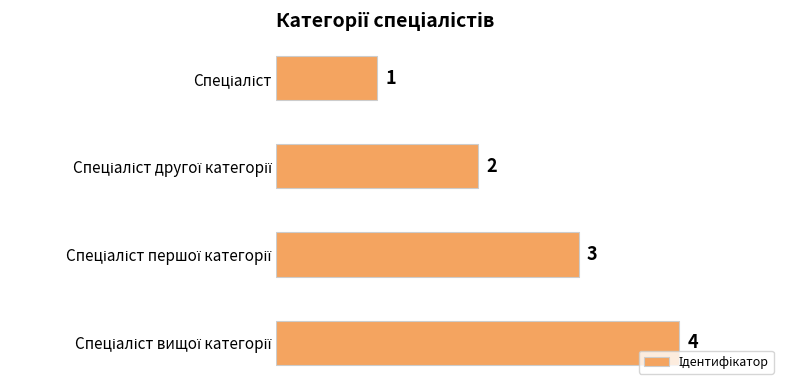

What is the difference between the maximum and minimum values?

3